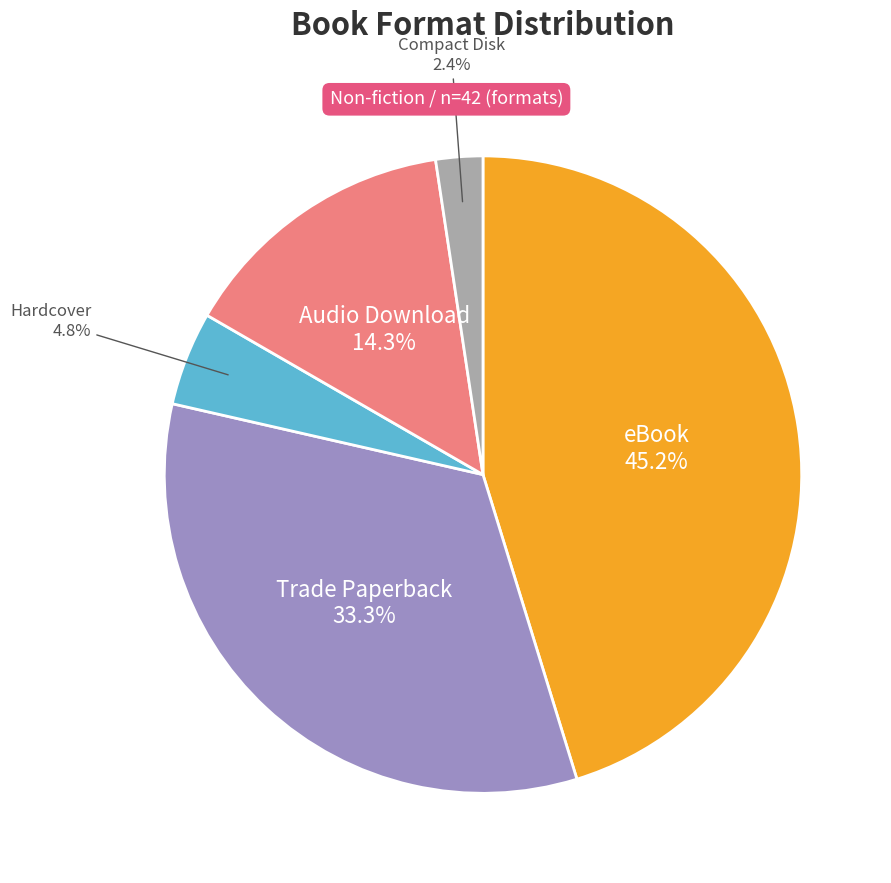

Count the number of slices in the pie.

5